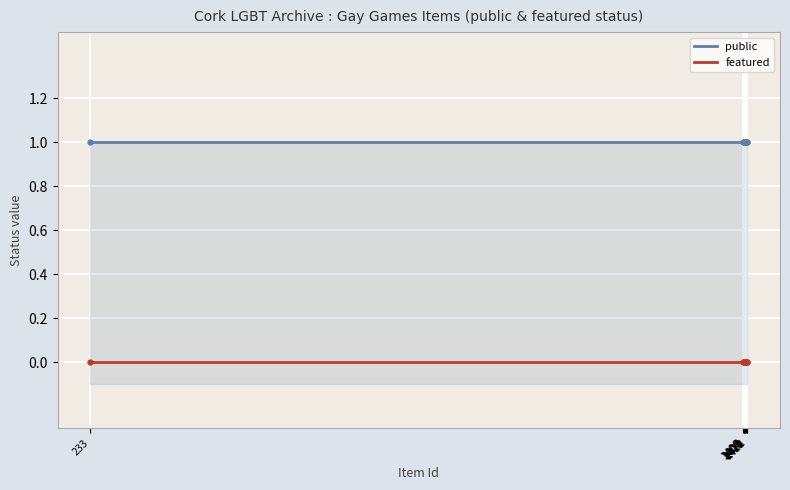

What is the label of the 4th point from the right?

1410